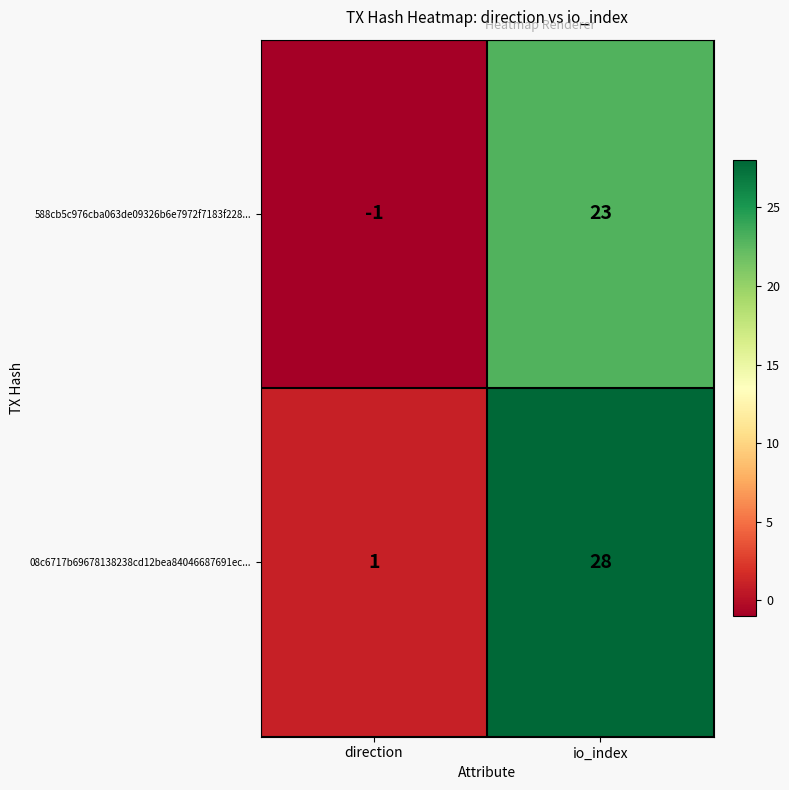

Where is 588cb5c976cba063de09326b6e7972f7183f228... nearest to the value 11?

direction